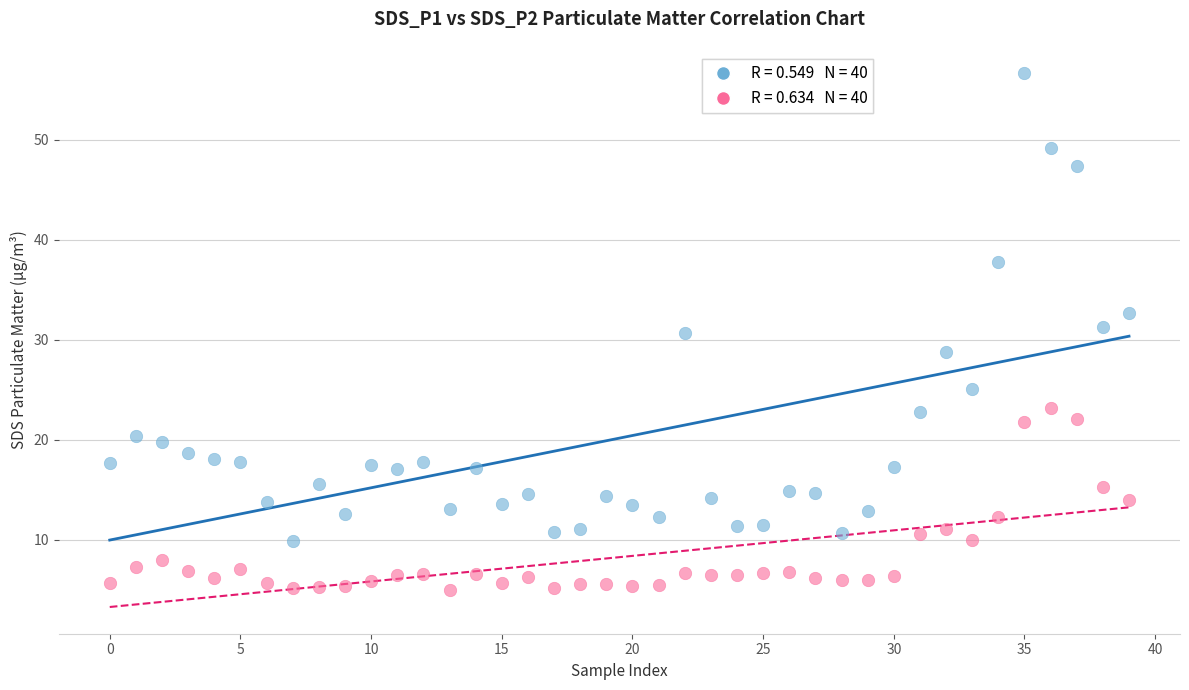

Across all data points, what is the range of Y values (max minus min)?

51.7